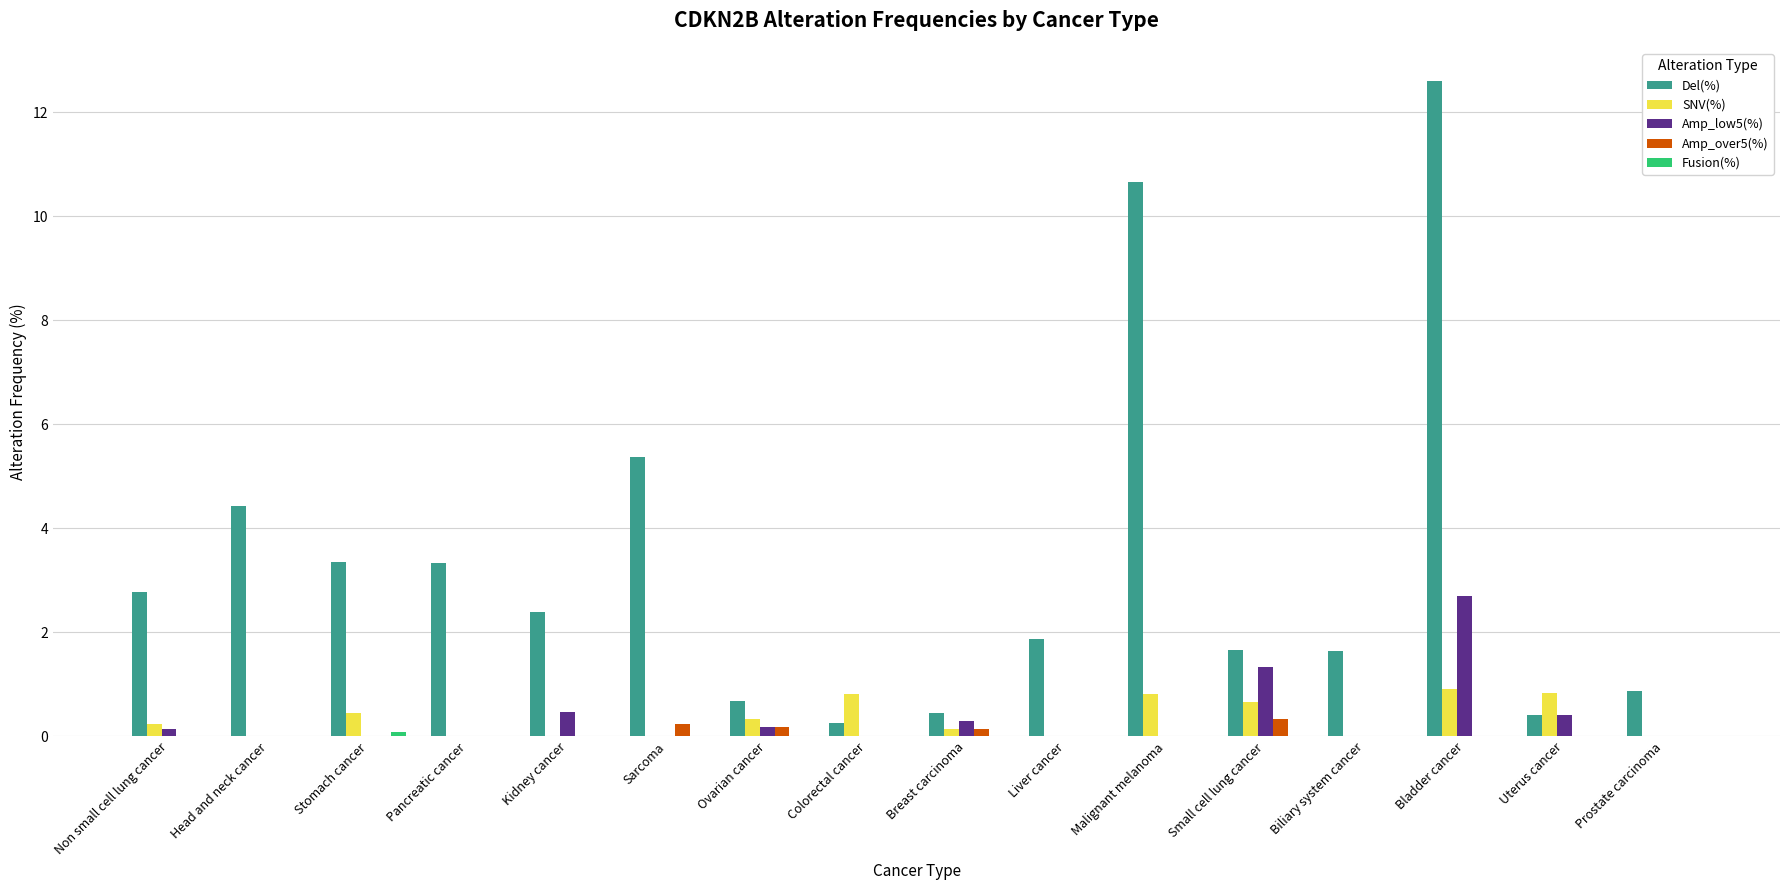

The value of Amp_over5(%) at Prostate carcinoma is 0.0. True or false?

True